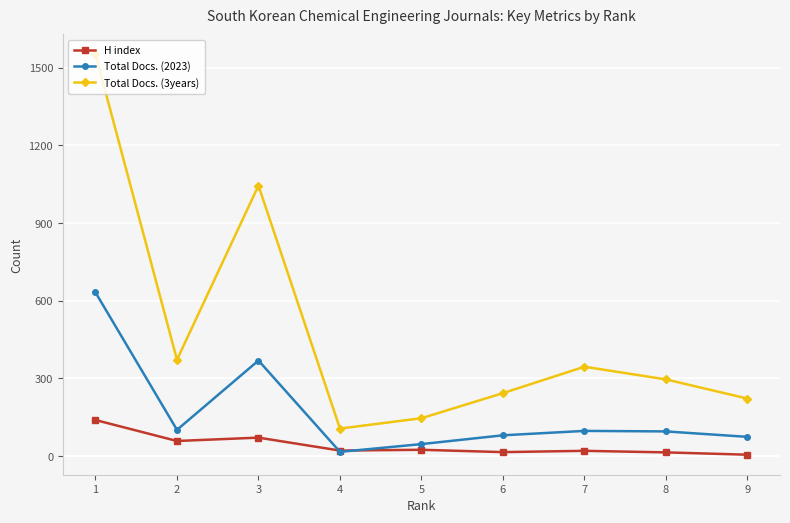

What are all the series names shown in the legend?

H index, Total Docs. (2023), Total Docs. (3years)